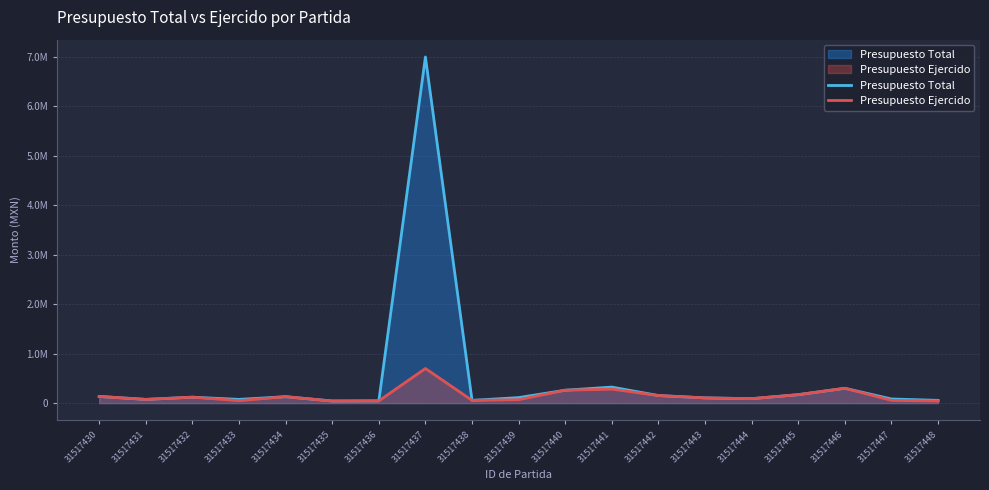

What is the difference between the second highest and minimum values in the Presupuesto Ejercido series?

258240.0